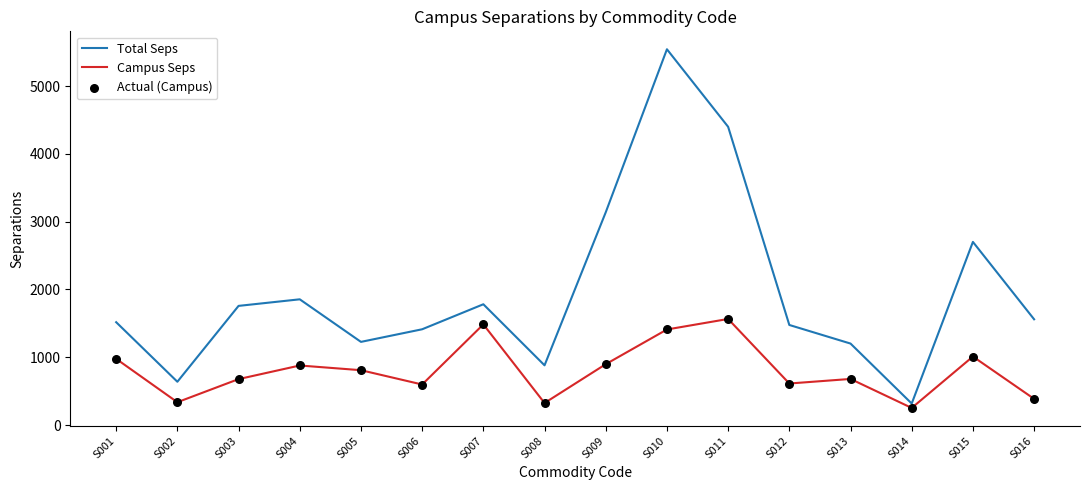

At which category is the sum across all series the highest?

S010